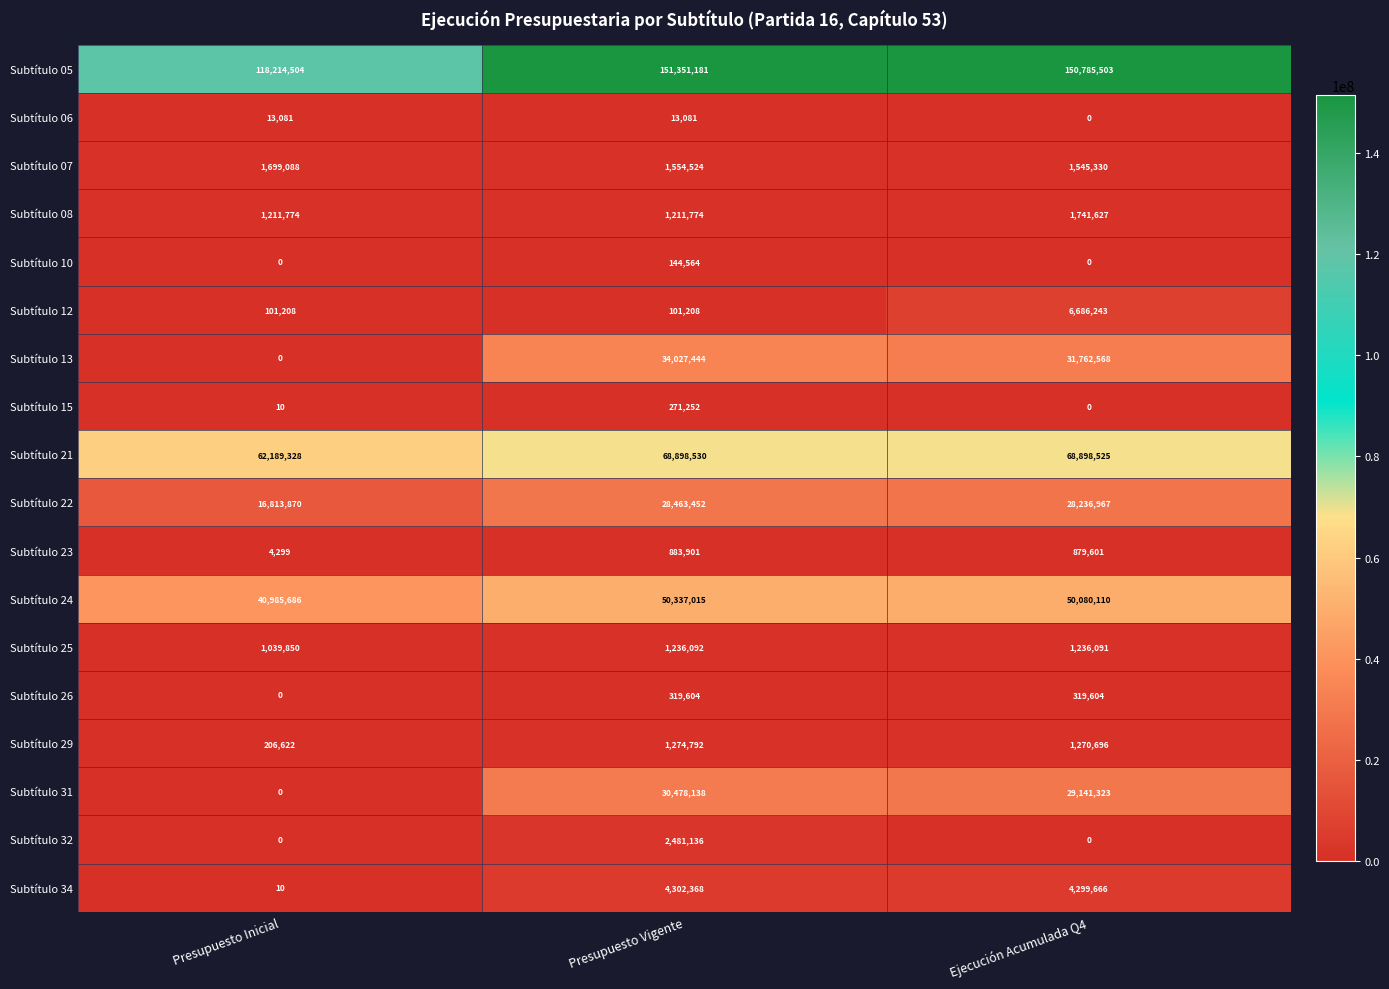

Rank the series by their maximum value, from highest to lowest.

Subtítulo 05, Subtítulo 21, Subtítulo 24, Subtítulo 13, Subtítulo 31, Subtítulo 22, Subtítulo 12, Subtítulo 34, Subtítulo 32, Subtítulo 08, Subtítulo 07, Subtítulo 29, Subtítulo 25, Subtítulo 23, Subtítulo 26, Subtítulo 15, Subtítulo 10, Subtítulo 06